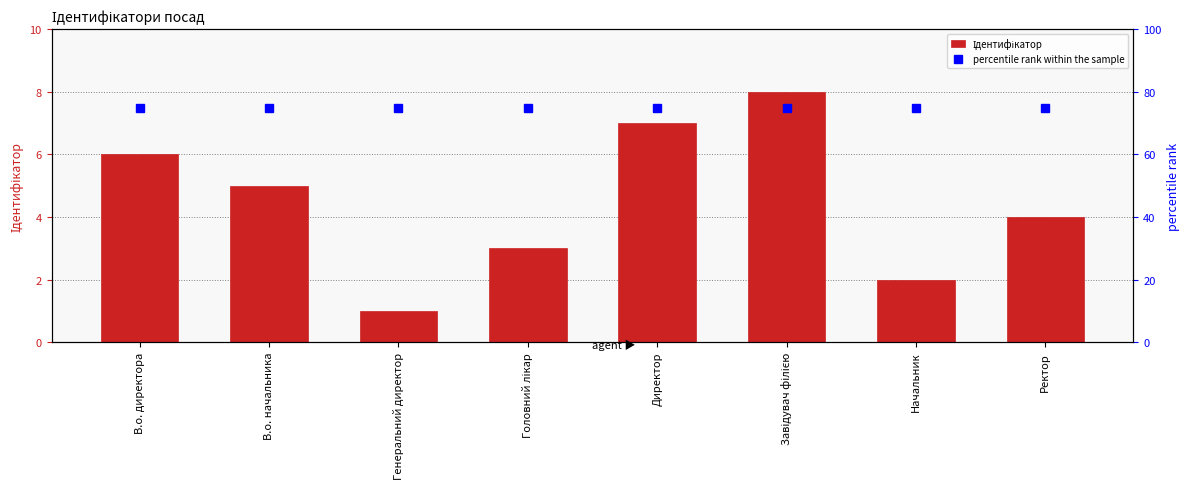

How many groups of bars are there?

8